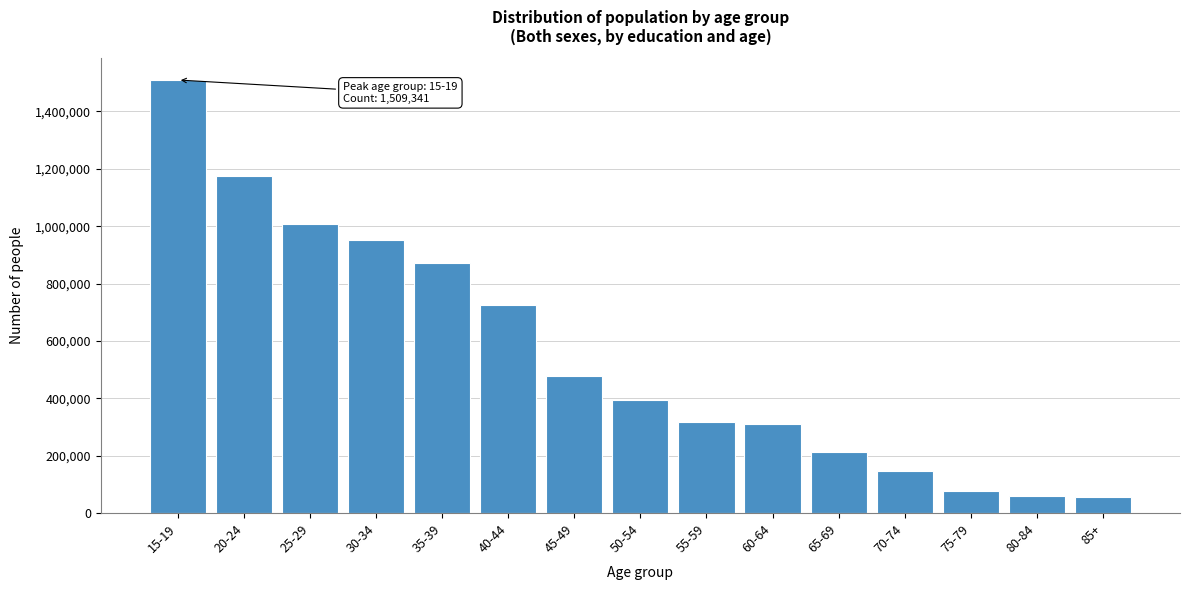

Which has a higher value, 55-59 or 50-54?

50-54